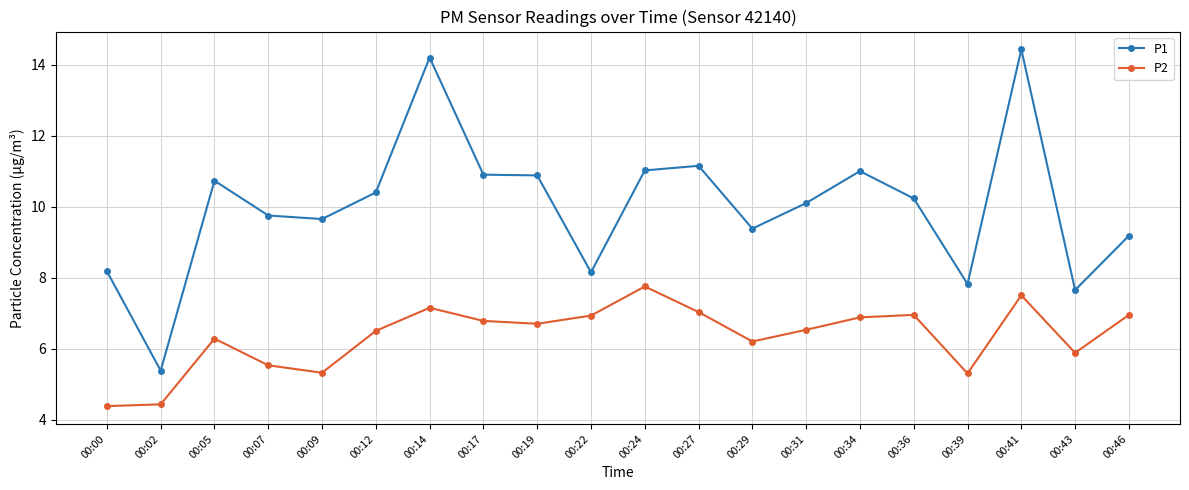

Rank the series by their average value, from highest to lowest.

P1, P2